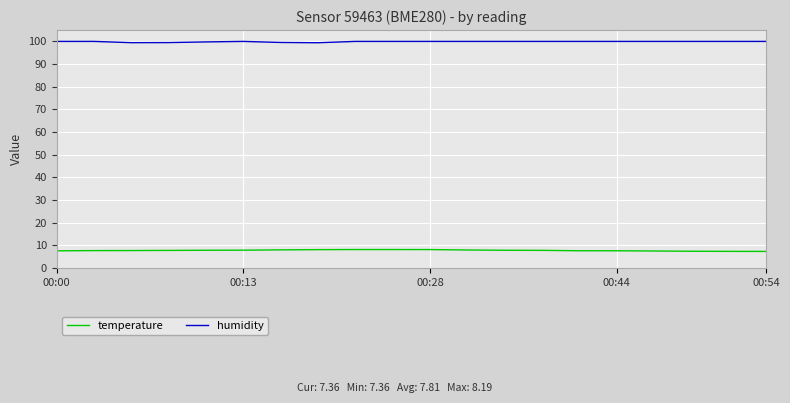

What is the minimum value shown in the chart?

7.4